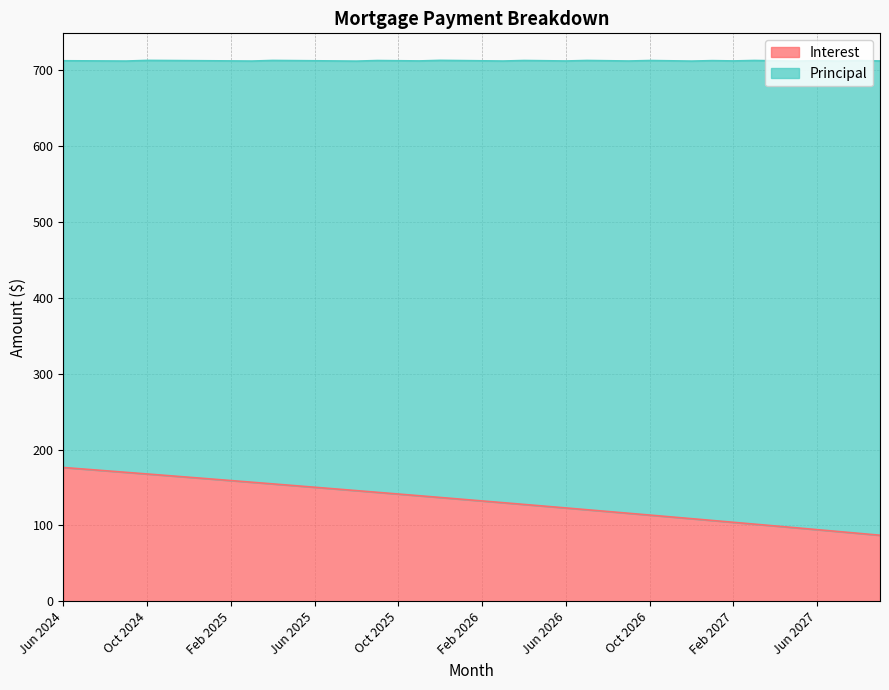

List the labels in order of value, smallest first.

Sep 2027, Aug 2027, Jul 2027, Jun 2027, May 2027, Apr 2027, Mar 2027, Feb 2027, Jan 2027, Dec 2026, Nov 2026, Oct 2026, Sep 2026, Aug 2026, Jul 2026, Jun 2026, May 2026, Apr 2026, Mar 2026, Feb 2026, Jan 2026, Dec 2025, Nov 2025, Oct 2025, Sep 2025, Aug 2025, Jul 2025, Jun 2025, May 2025, Apr 2025, Mar 2025, Feb 2025, Jan 2025, Dec 2024, Nov 2024, Oct 2024, Sep 2024, Aug 2024, Jul 2024, Jun 2024